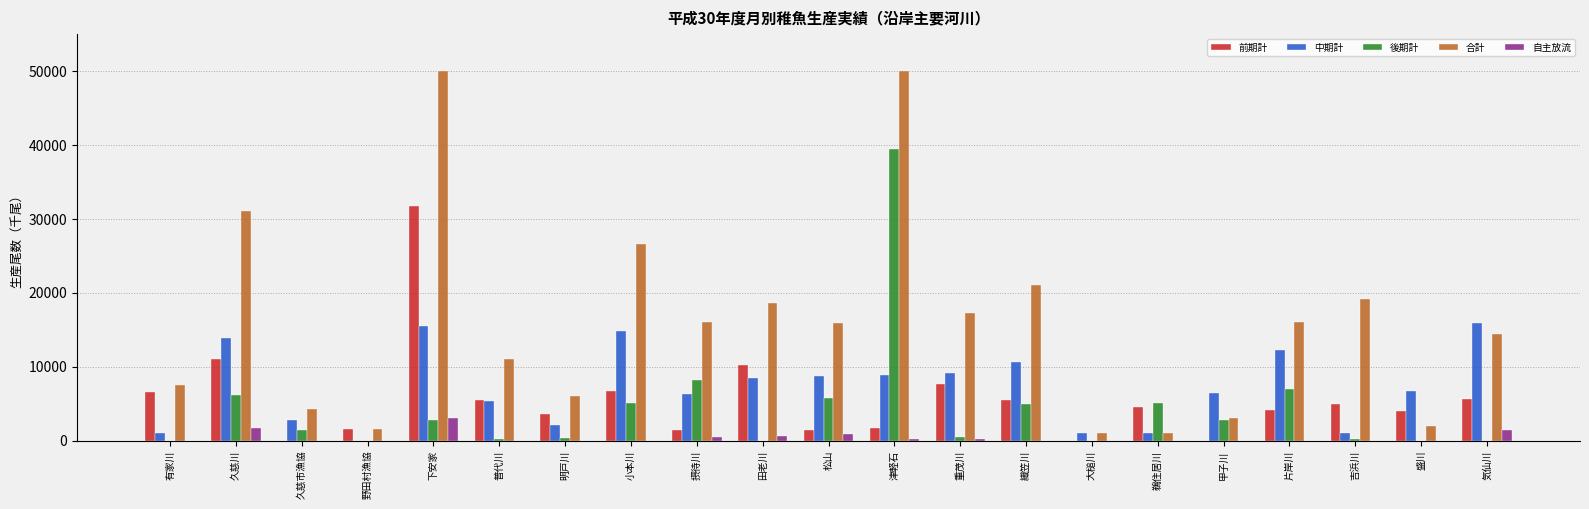

How many categories are shown in the chart?

21